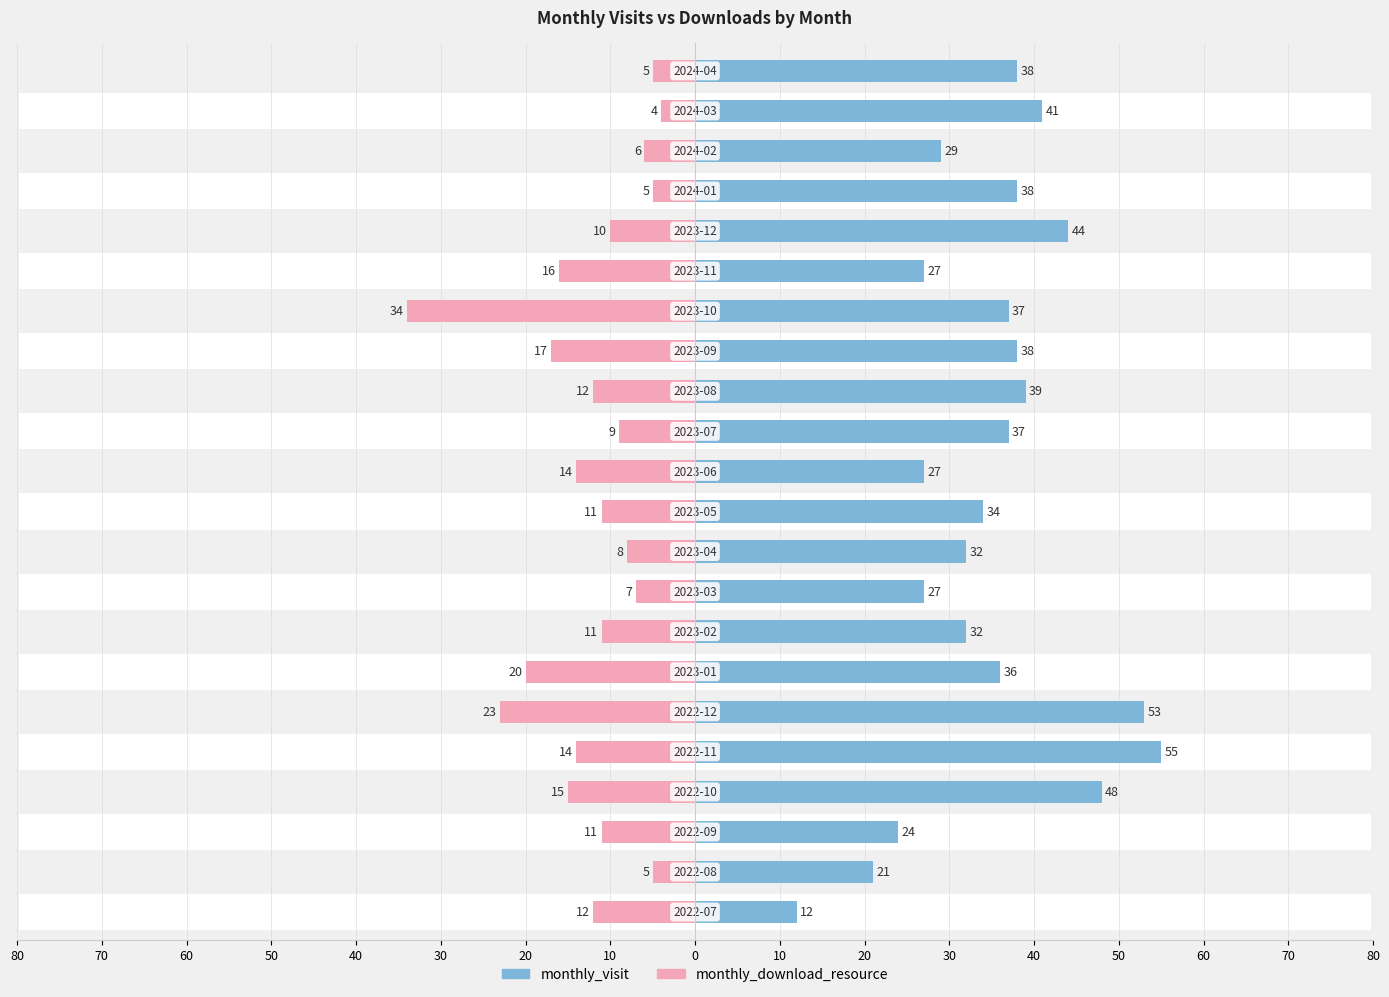

What is the average value of the monthly_download_resource series?

-12